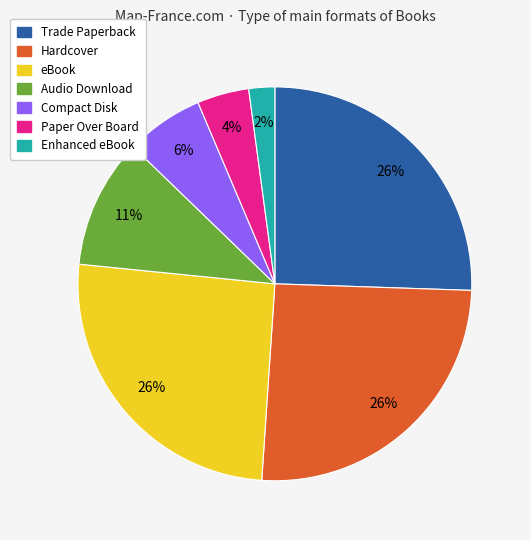

To the nearest percent, what is the average slice percentage?

14%